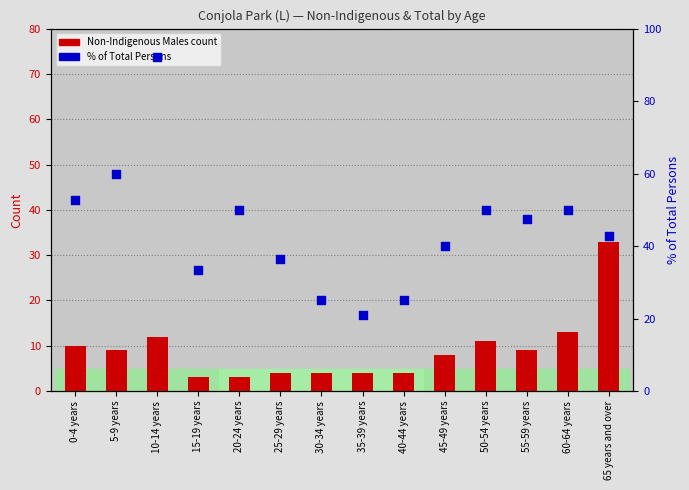

What is the total value across all series at 65 years and over?

75.9